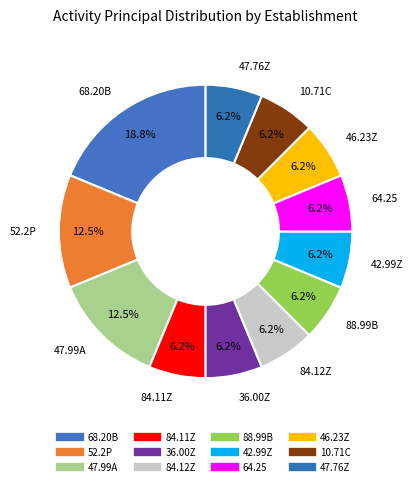

Count the number of slices in the pie.

12